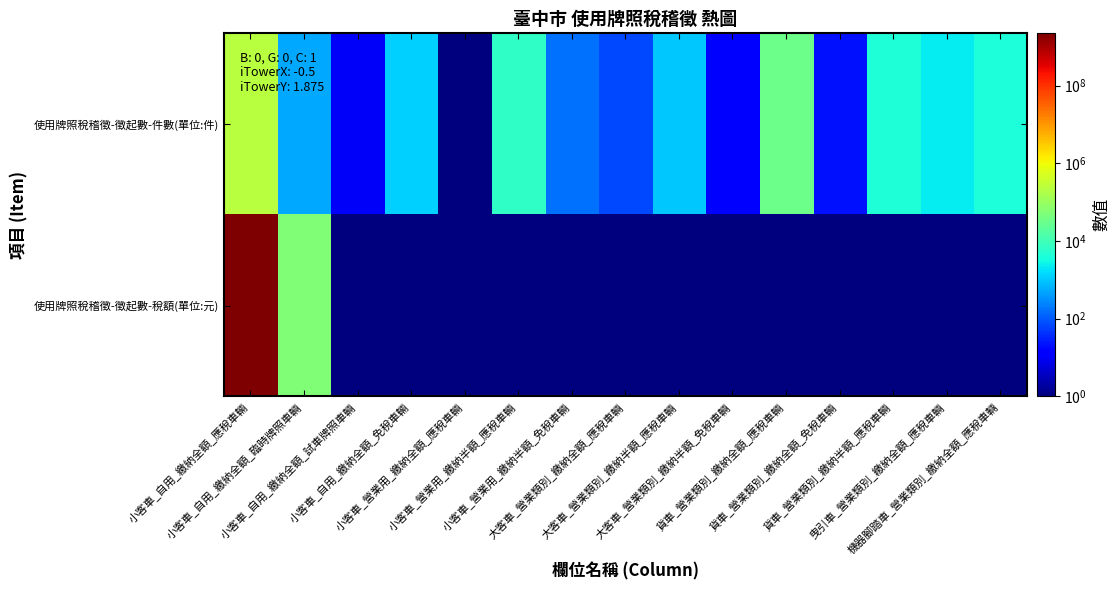

At how many categories does at least one series exceed 467900331?

1